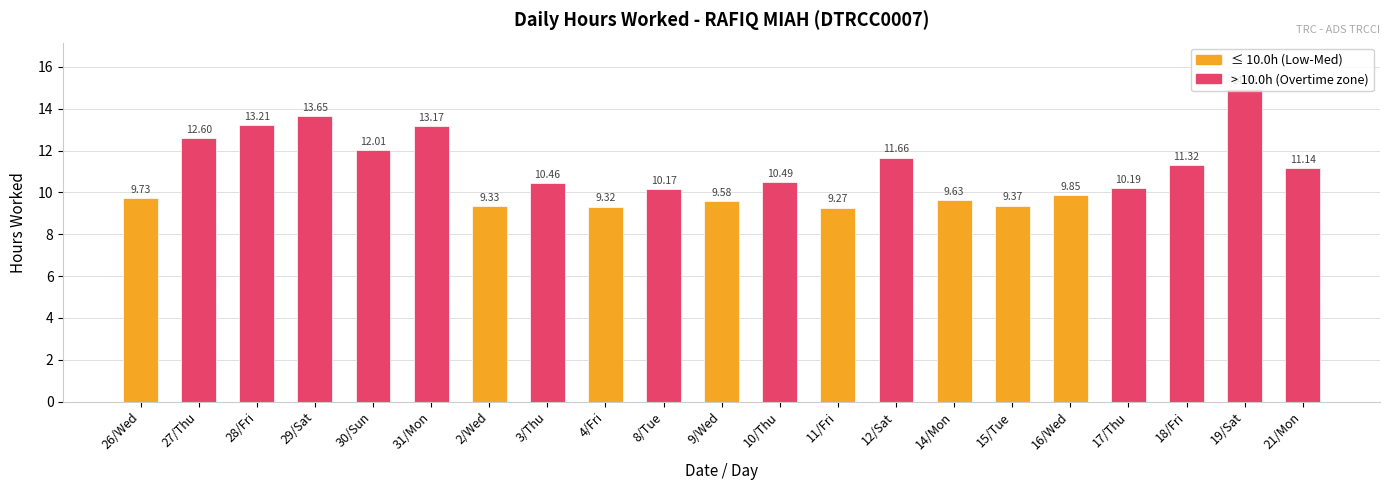

List the labels in order of value, smallest first.

11/Fri, 4/Fri, 2/Wed, 15/Tue, 9/Wed, 14/Mon, 26/Wed, 16/Wed, 8/Tue, 17/Thu, 3/Thu, 10/Thu, 21/Mon, 18/Fri, 12/Sat, 30/Sun, 27/Thu, 31/Mon, 28/Fri, 29/Sat, 19/Sat